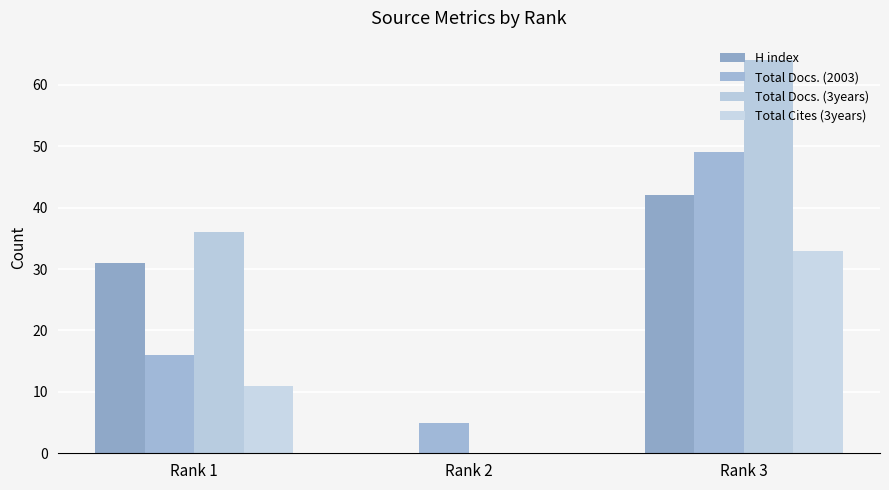

Reading left to right, transcribe all the data shown in this chart.

H index: Rank 1=31	Rank 2=0	Rank 3=42
Total Docs. (2003): Rank 1=16	Rank 2=5	Rank 3=49
Total Docs. (3years): Rank 1=36	Rank 2=0	Rank 3=64
Total Cites (3years): Rank 1=11	Rank 2=0	Rank 3=33